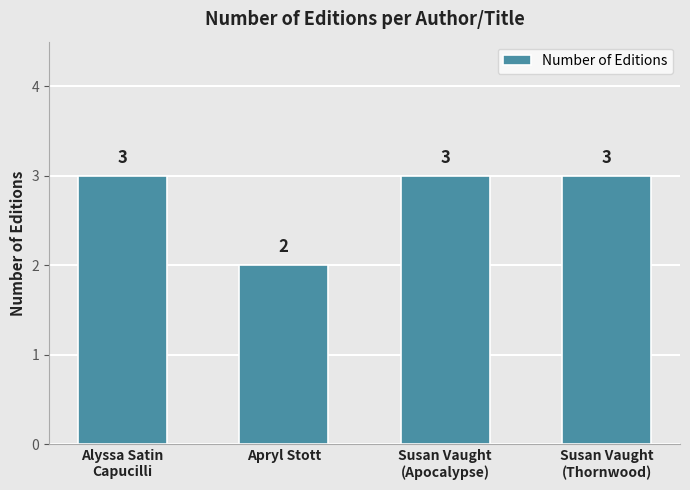

Does the chart contain stacked bars?

No